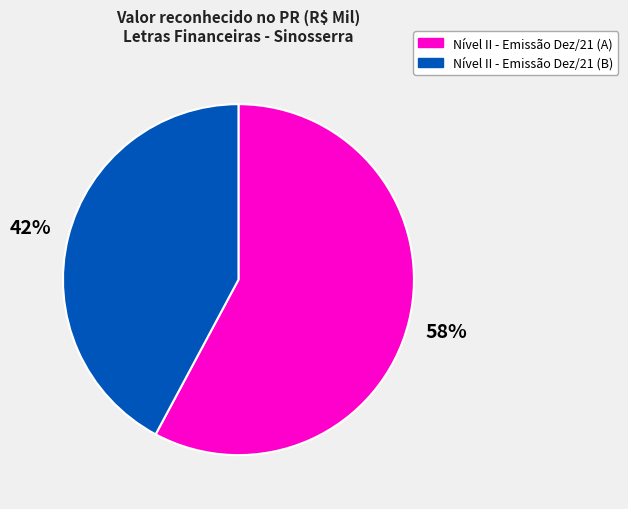

Do Nível II - Emissão Dez/21 (A) and Nível II - Emissão Dez/21 (B) together represent more than half of the pie?

Yes